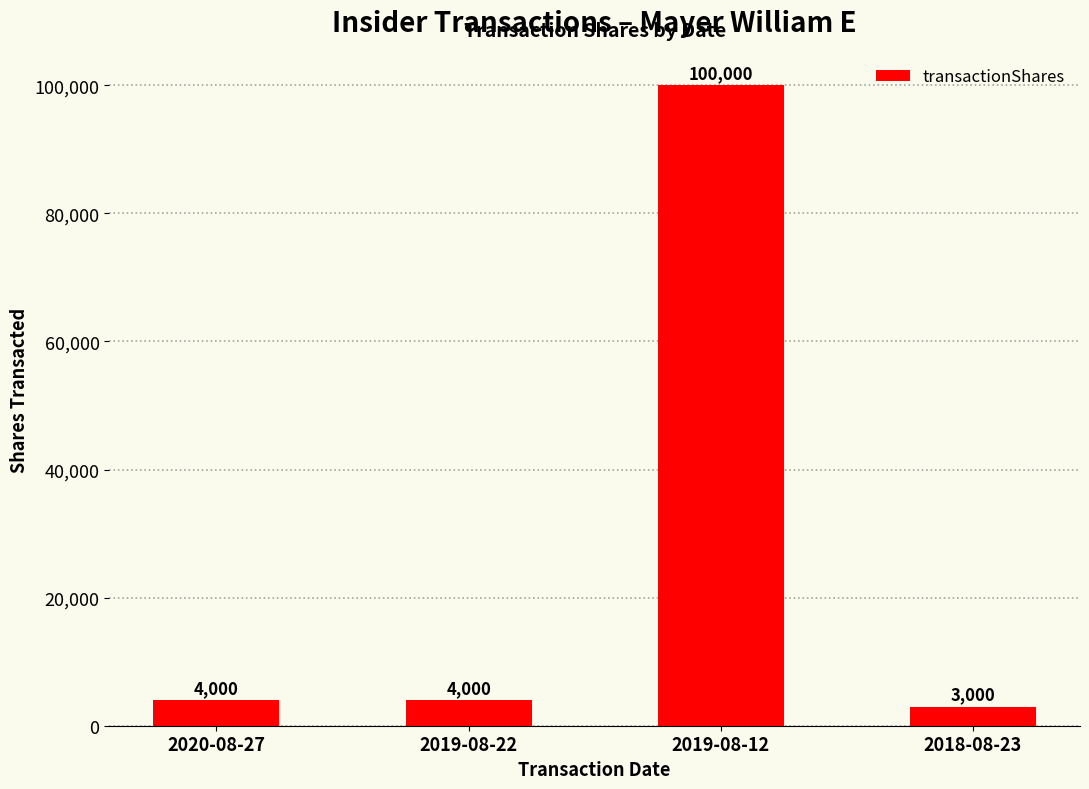

What is the change in value from 2019-08-12 to 2018-08-23?

-97000